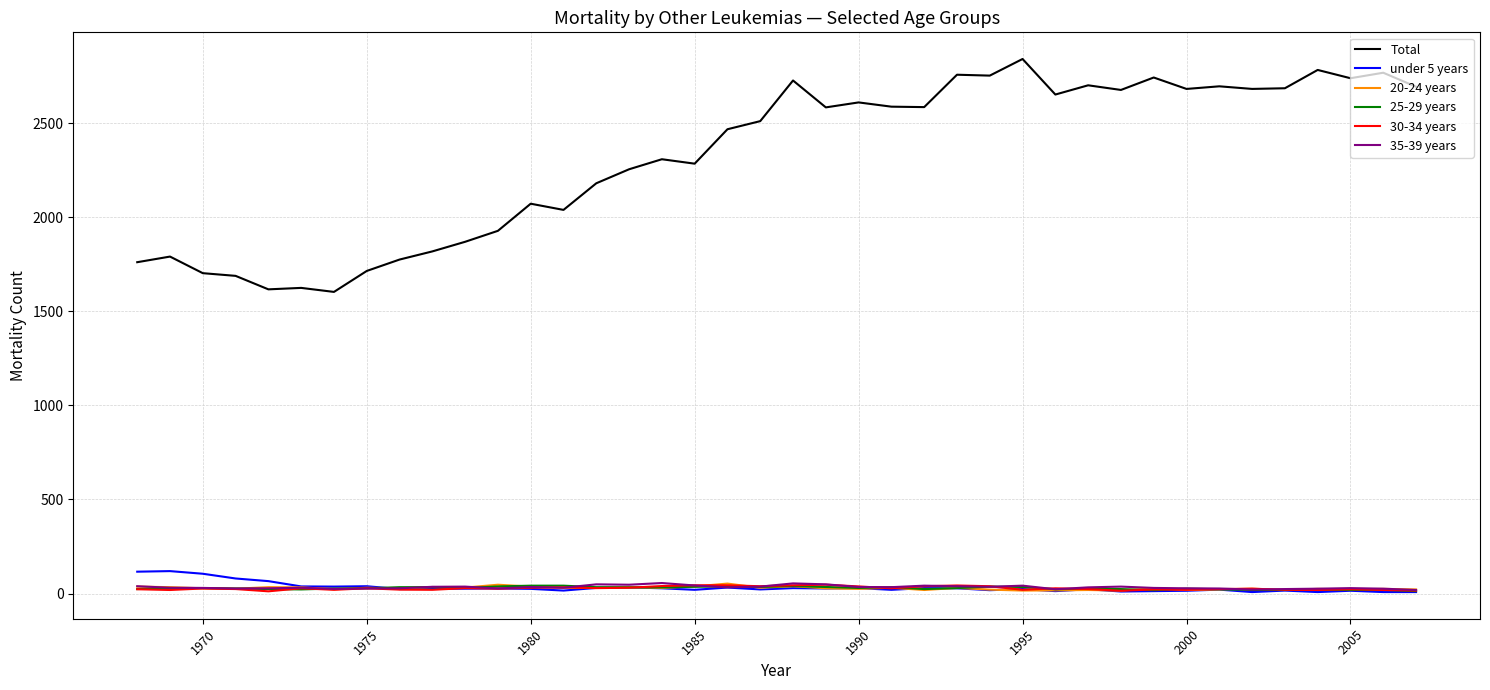

Which series has the largest range (max minus min)?

Total